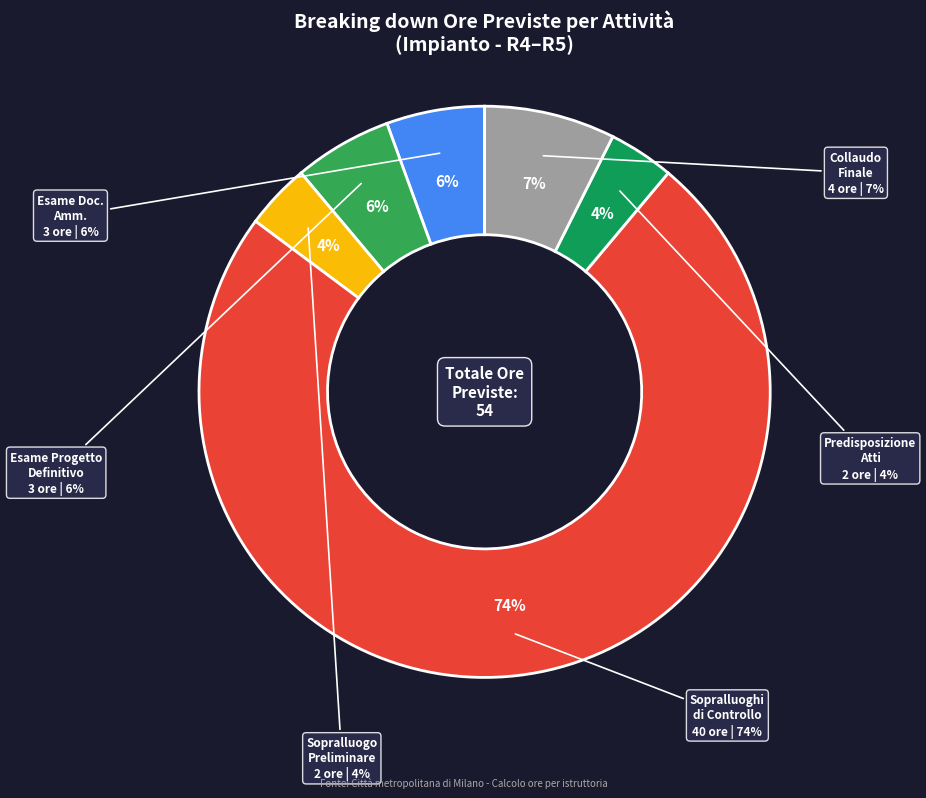

What percentage is NOT represented by PREDISPOSIZIONE ATTI?

96.3%